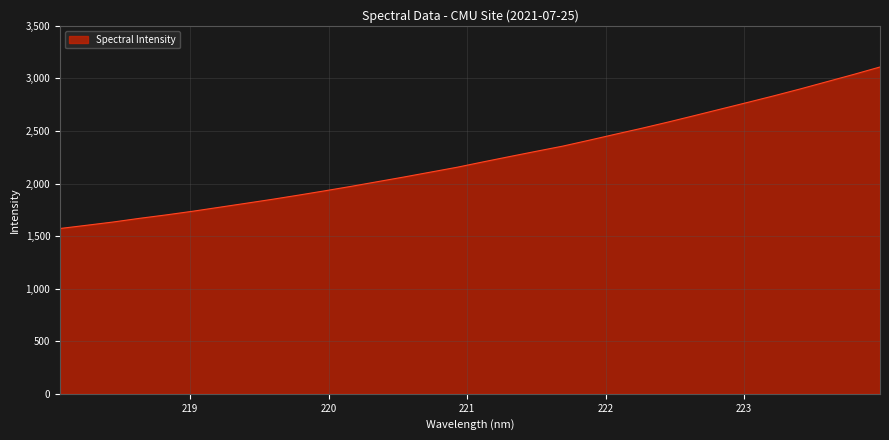

What is the difference between the maximum and minimum values?

1536.2